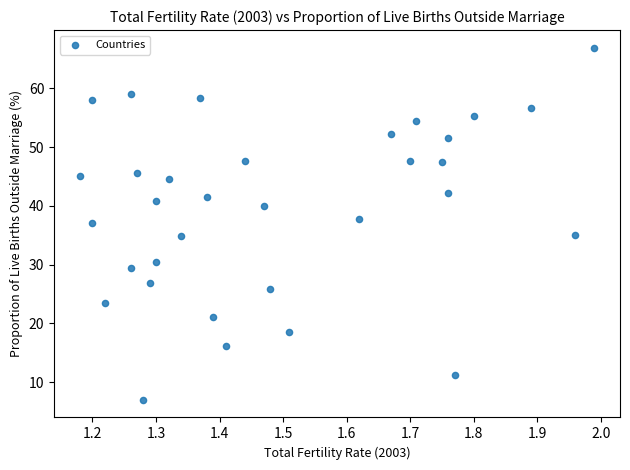

What is the range of X values (max minus min)?

0.8